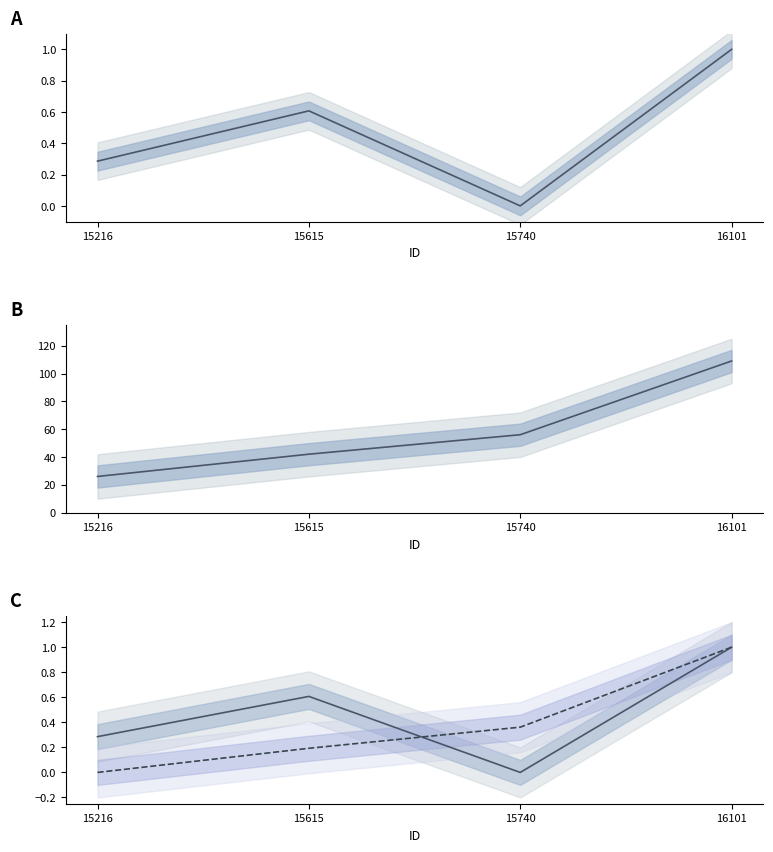

True or false: WOS_Year and WOS_Volume cross at least once.

True